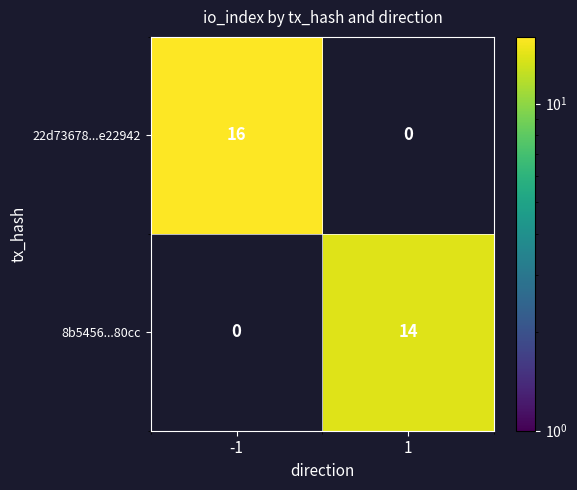

The 8b5456...80cc series shows 4 at 1. True or false?

False